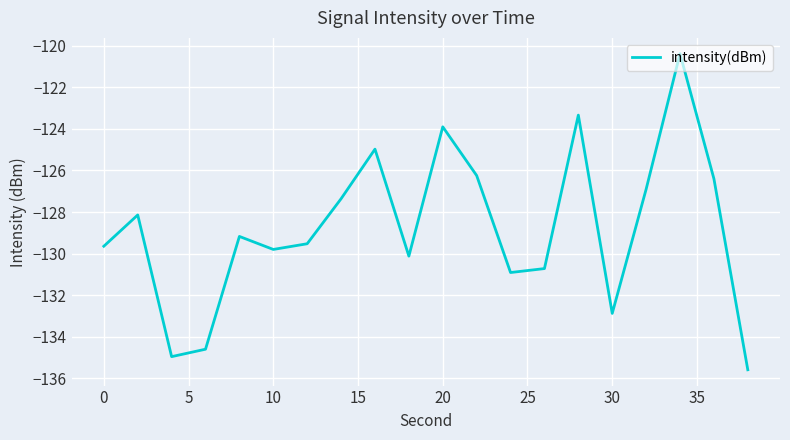

What is the difference between the maximum and second lowest values?

14.6